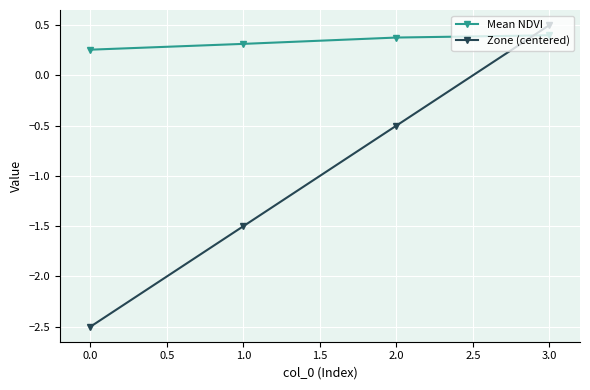

List the labels in order of Zone (centered) value, smallest first.

0.0, 1.0, 2.0, 3.0